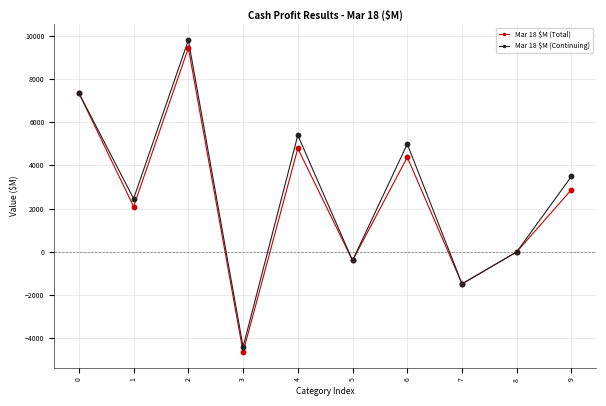

True or false: Mar 18 $M (Total) has more than 0 interior local peaks.

True